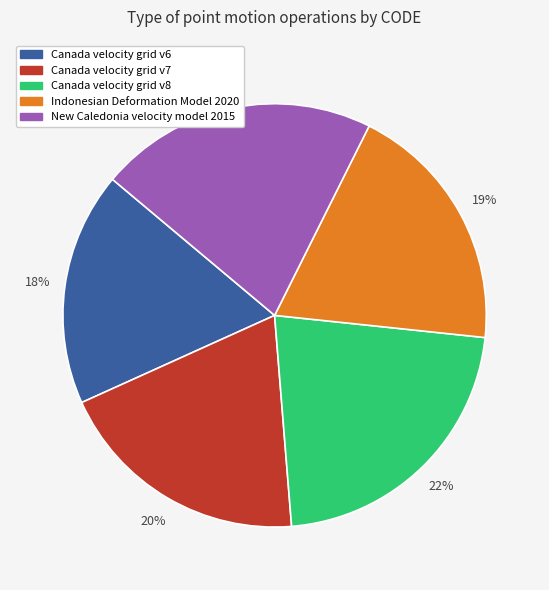

Count the number of slices in the pie.

5